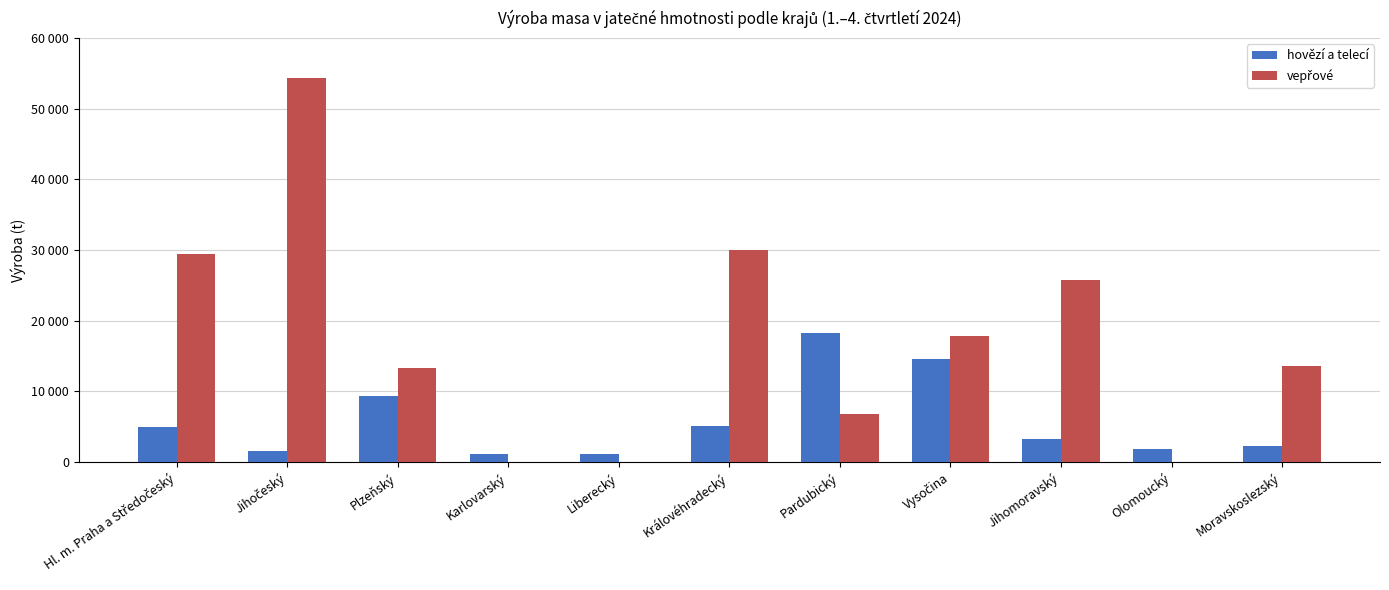

True or false: vepřové has a value of 0.0 at Olomoucký.

True